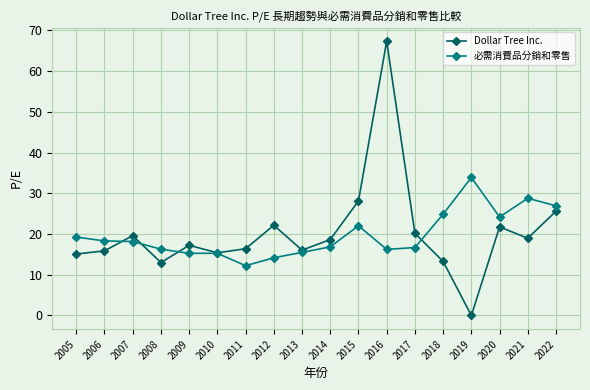

How many distinct data groups are displayed?

2